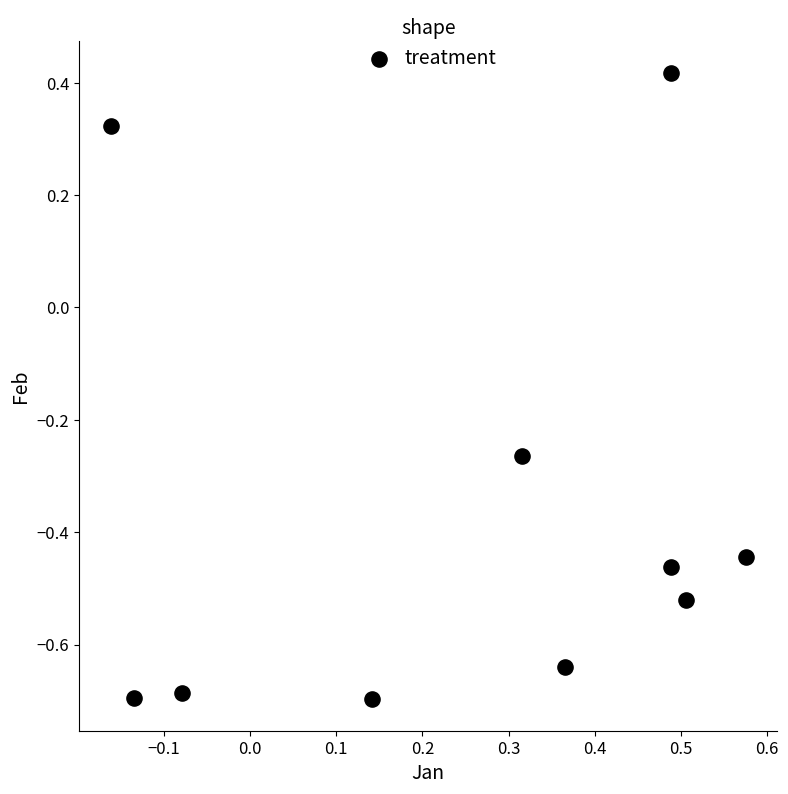

What is the range of Y values (max minus min)?

1.1